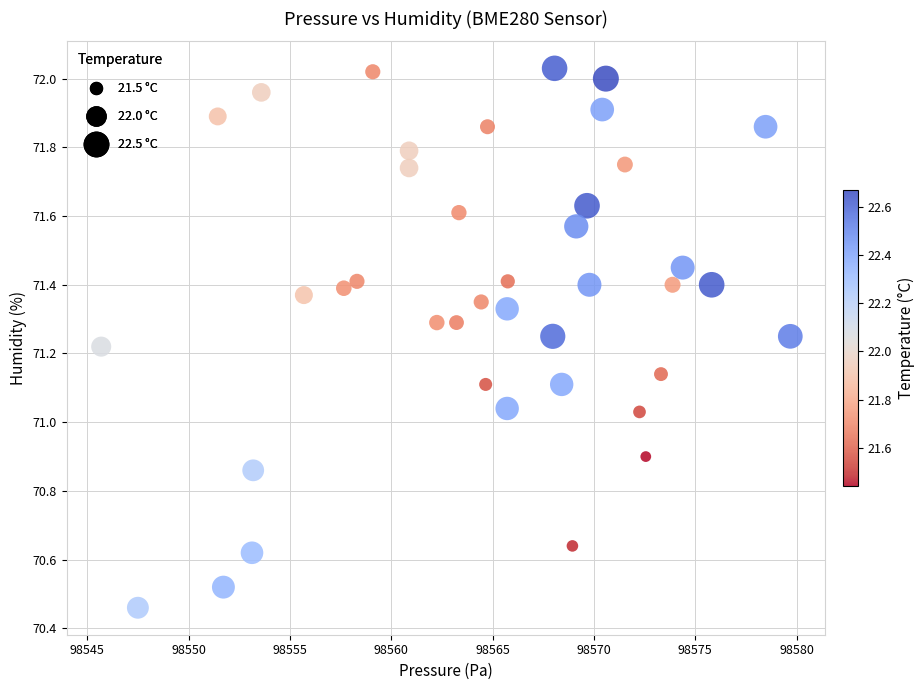

What is the range of X values (max minus min)?

34.0